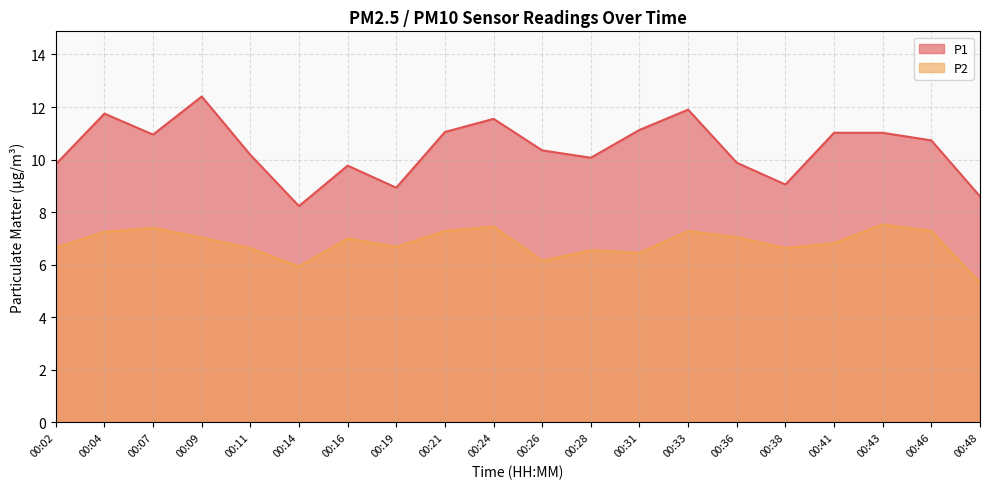

At which label is P2 closest to 6?

00:14